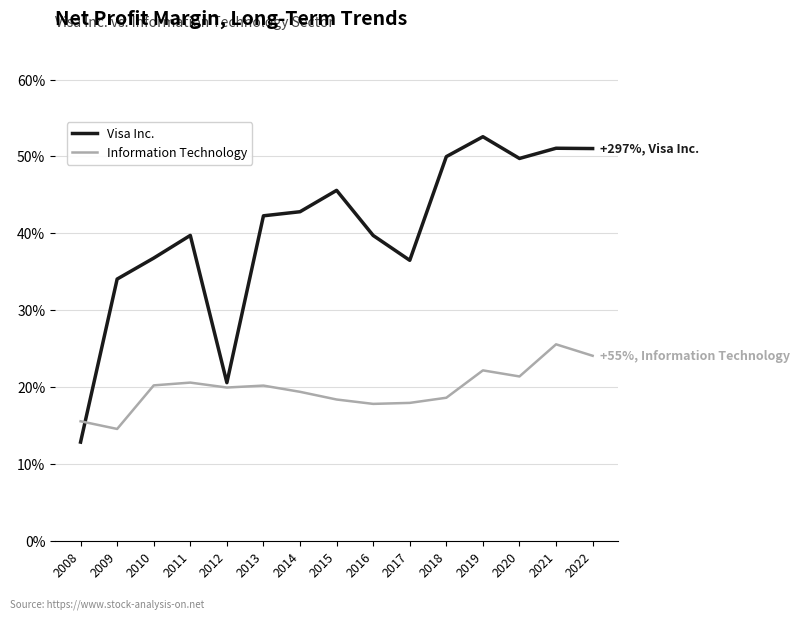

Is the value of Visa Inc. at 2008 greater than the value of Information Technology at 2016?

No